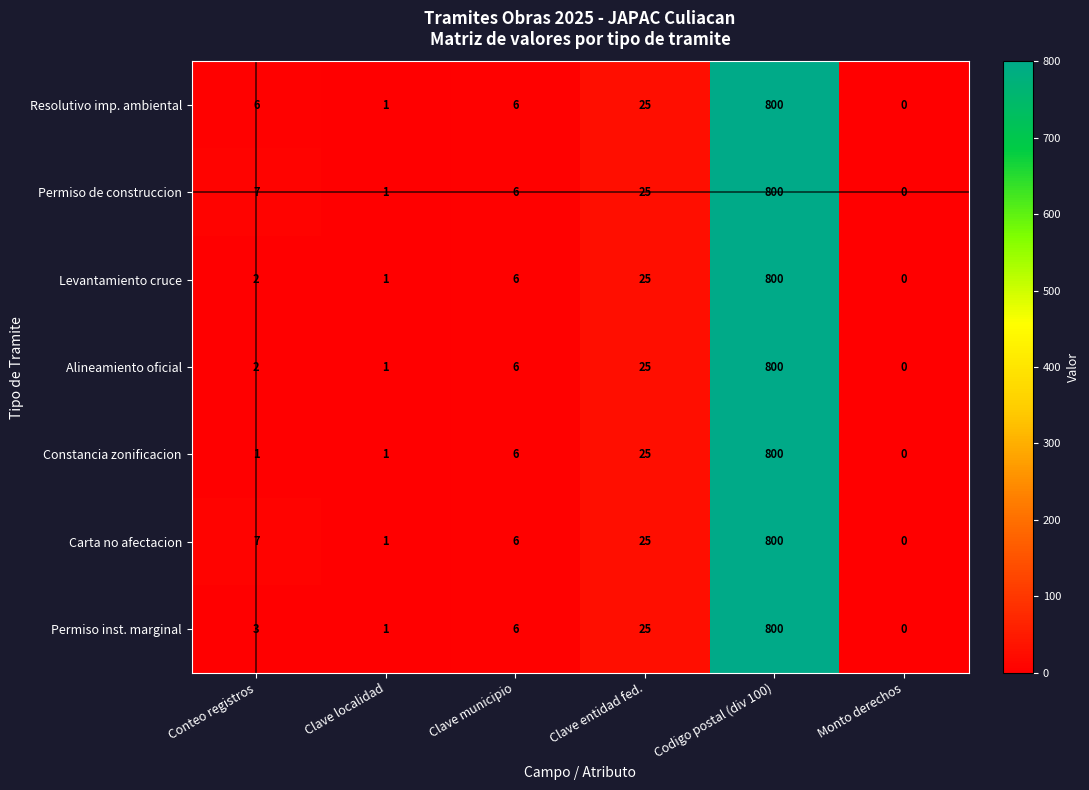

What is the greatest value displayed?

800